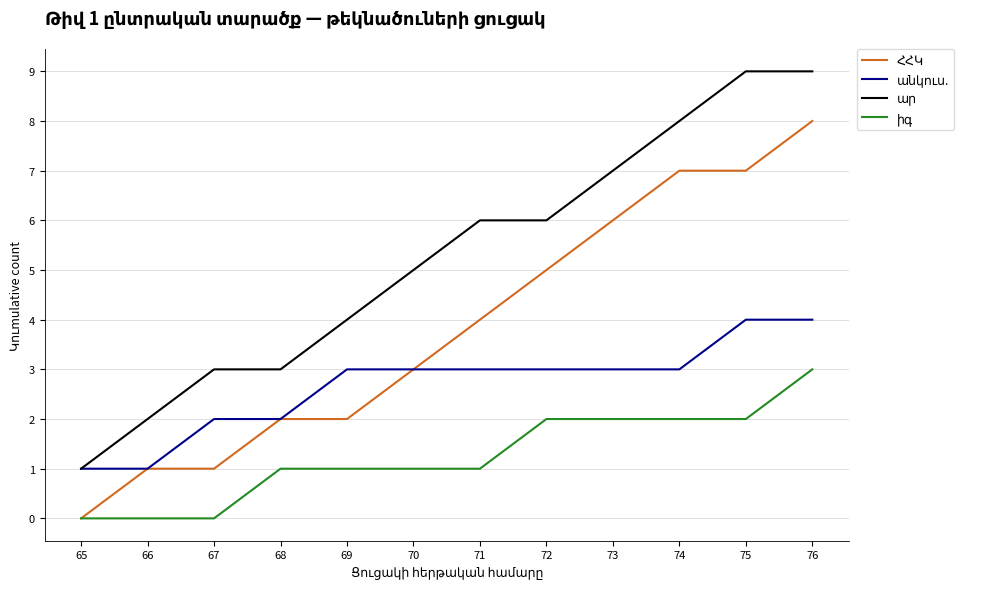

What is the spread (max minus min) of values at 71?

5